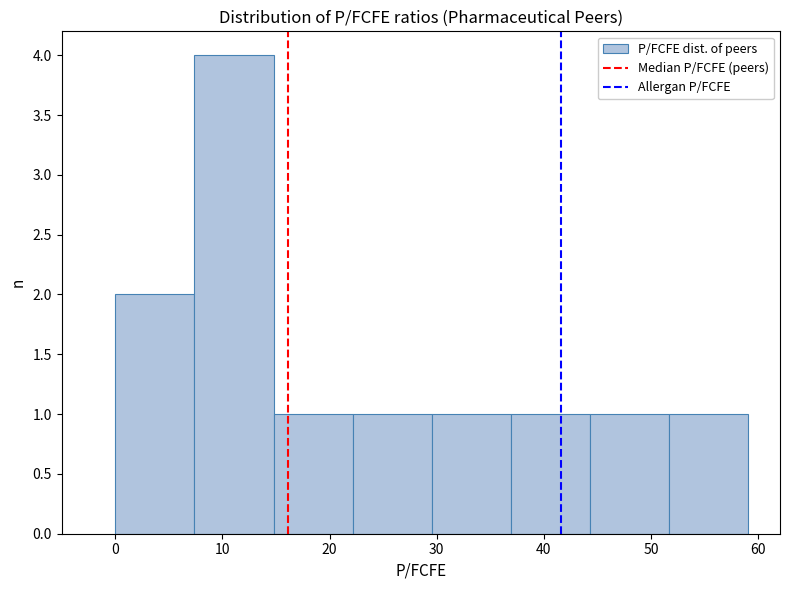

How tall is the bar that spans 15 to 22 on the x-axis? Neither the bar edges nor the heights are printed on the chart, so give them approximately, as read against the axes.

1